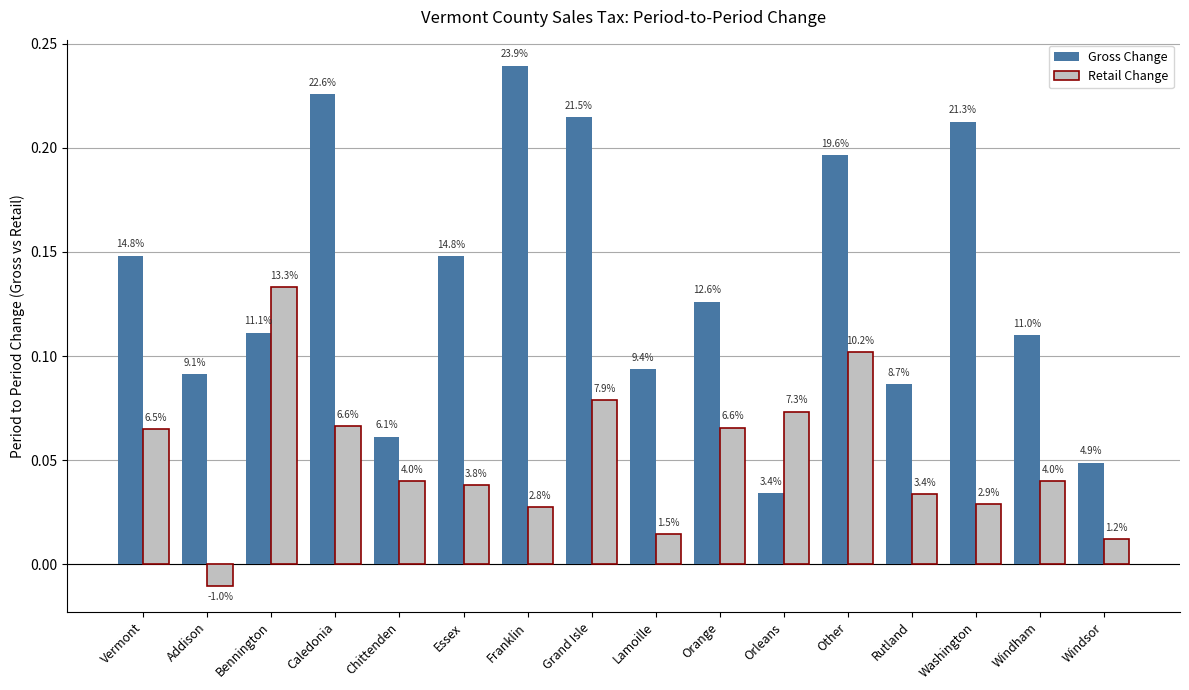

What are all the series names shown in the legend?

Gross Change, Retail Change